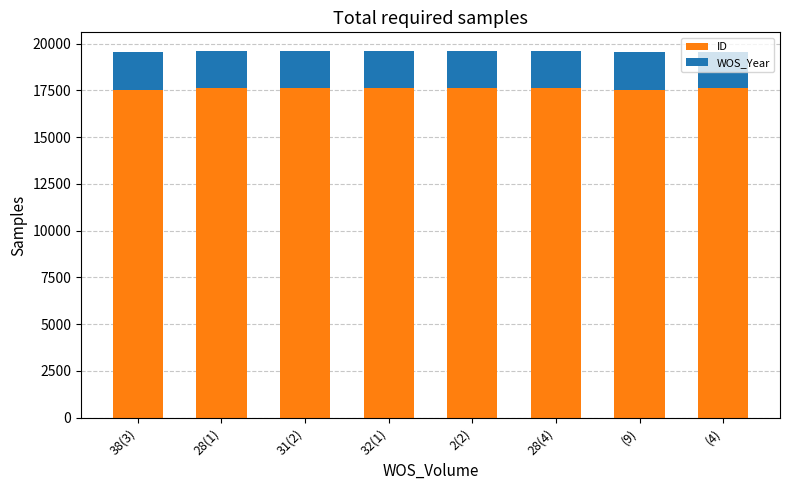

What is the total value across all series at 28(4)?

19618